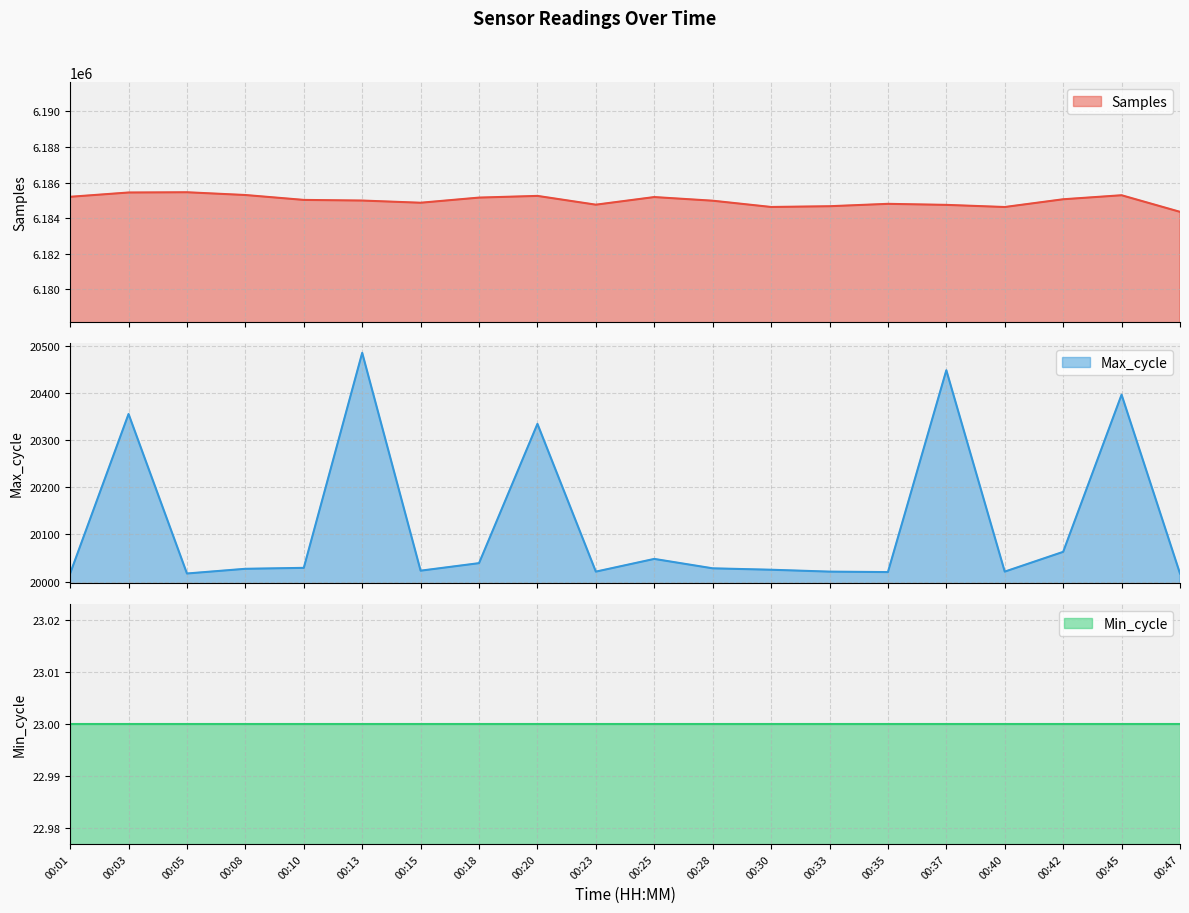

The Samples series shows 1872459 at 00:15. True or false?

False